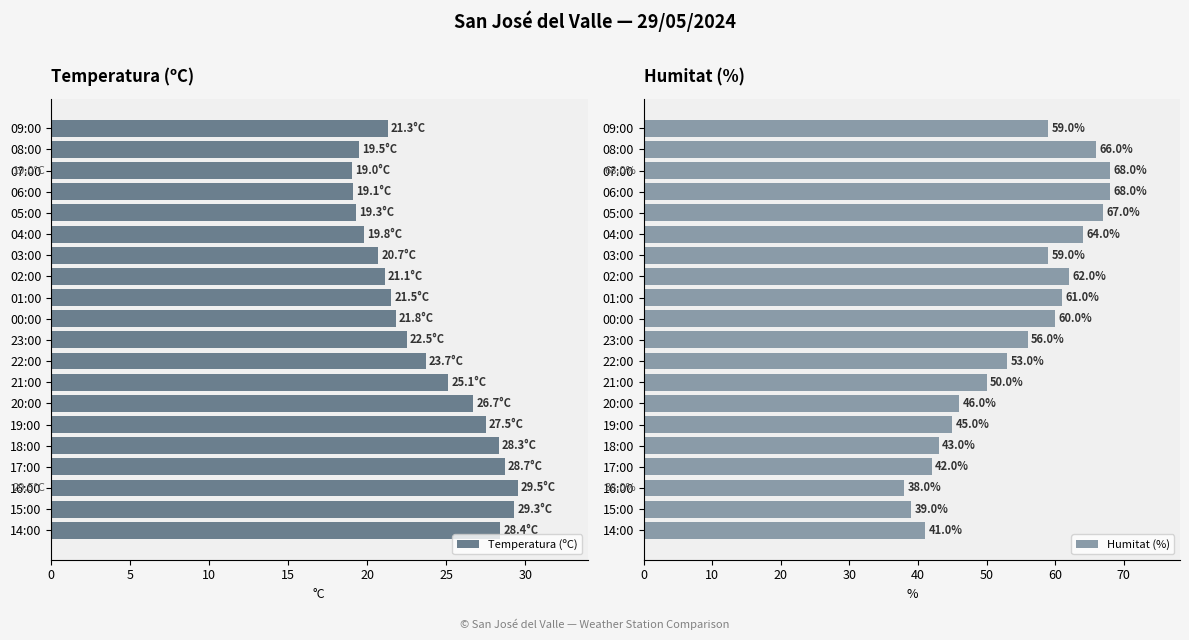

What is the lowest value of the Temperatura (ºC) series?

19.0